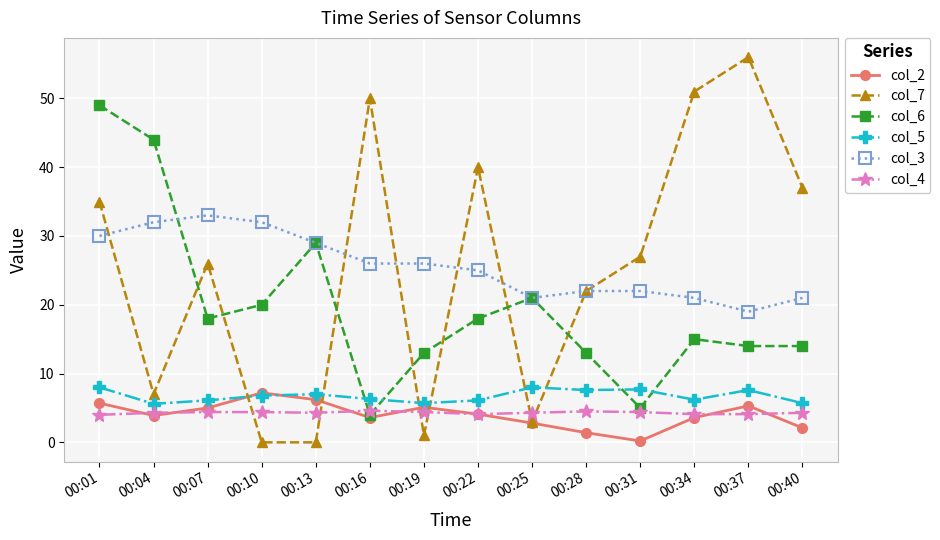

Is this an area chart (filled region under the line)?

No